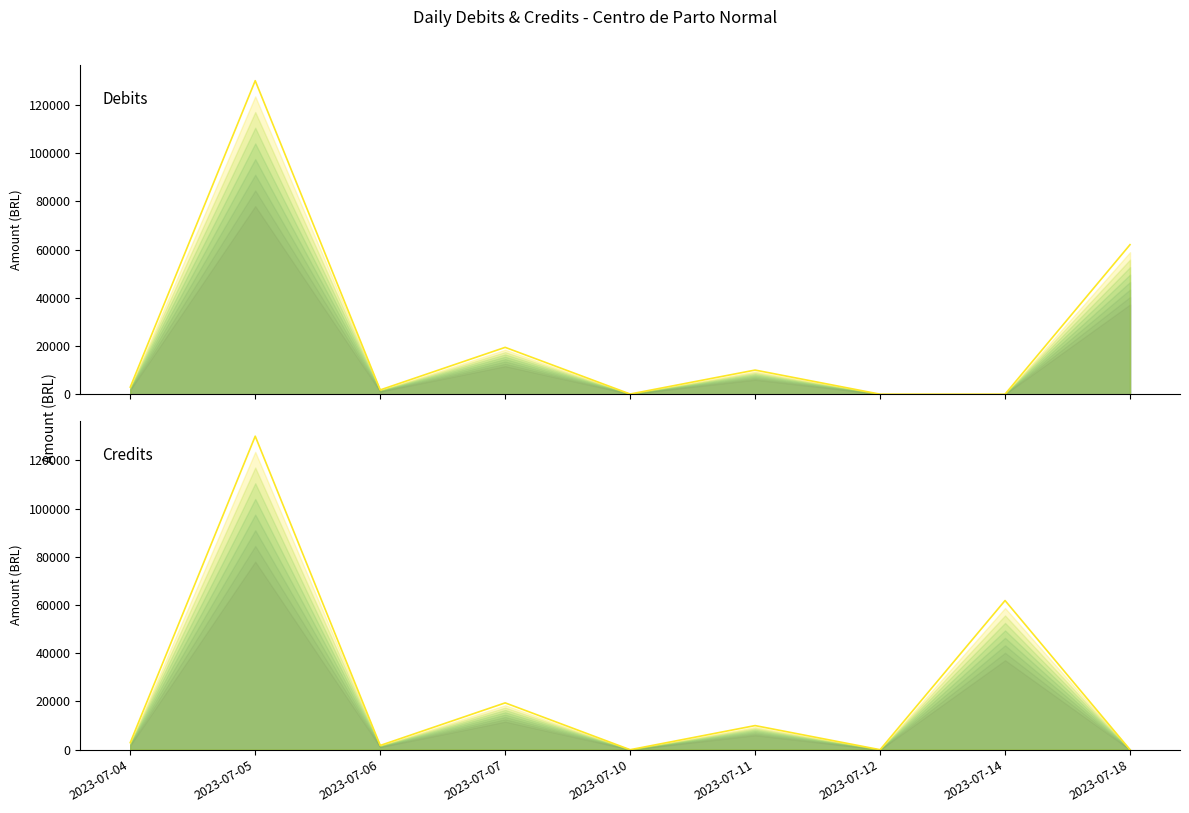

How many data points in Debits are above 2931?

5